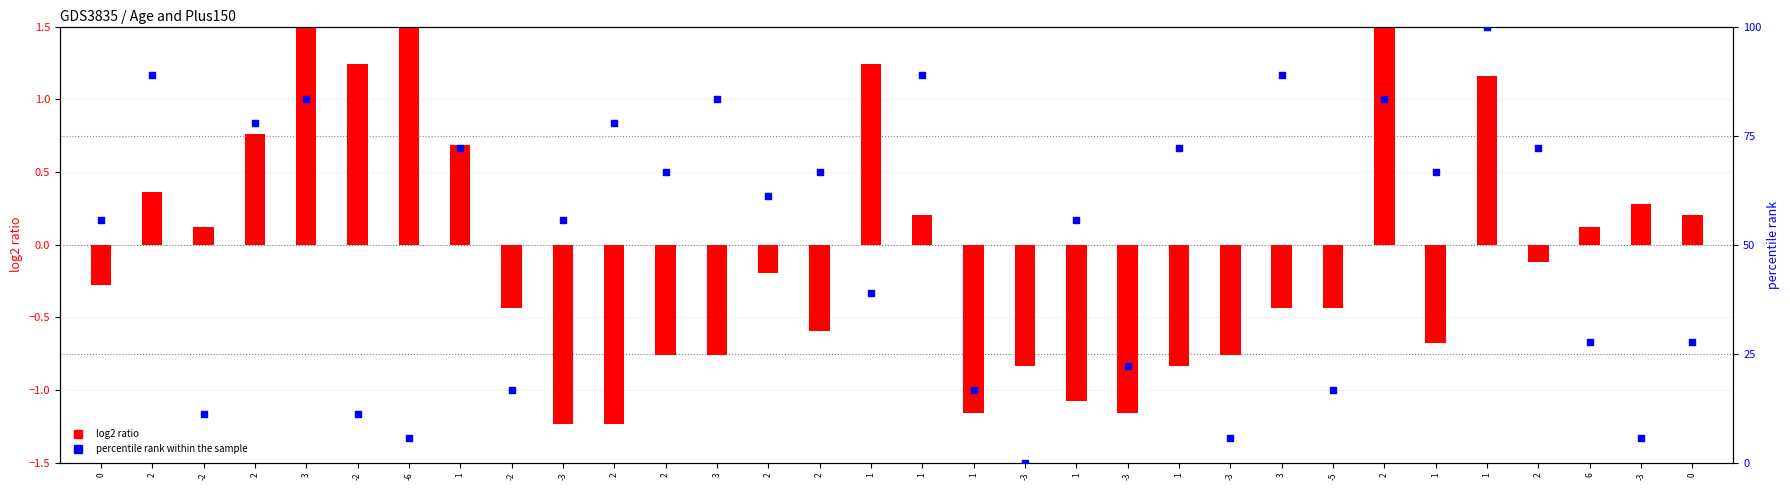

What is the total value across all series at -3?

54.3